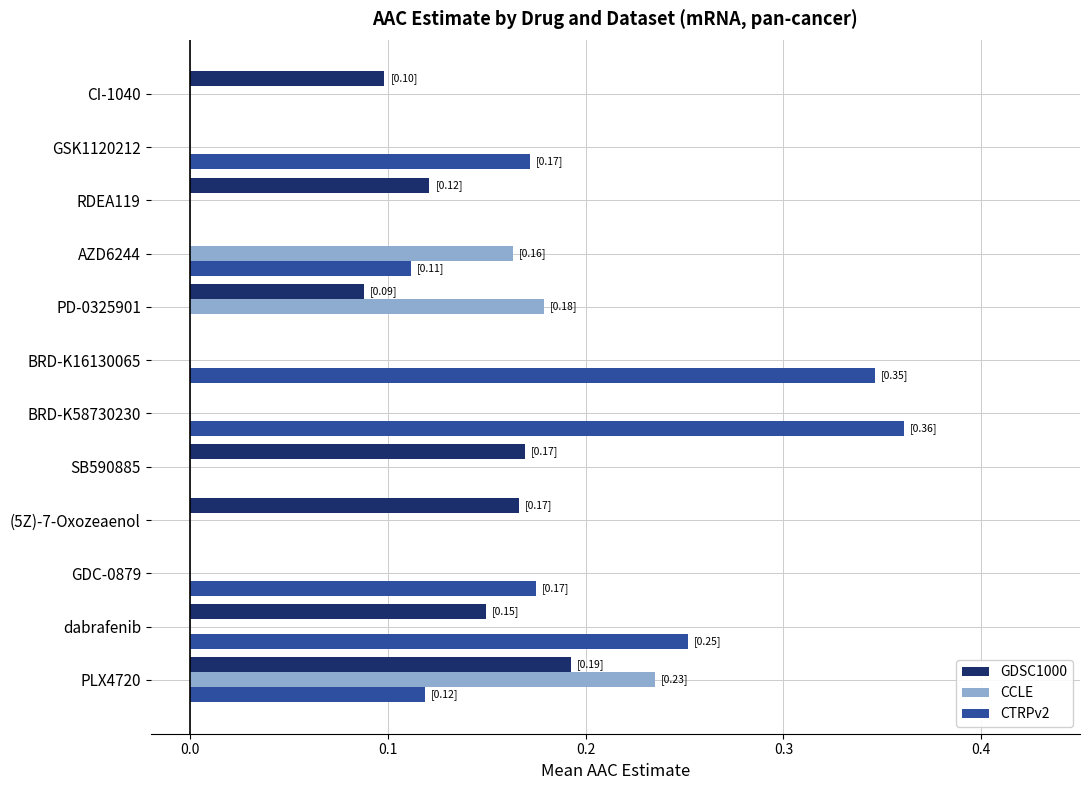

Is the value of GDSC1000 at PLX4720 greater than the value of CCLE at SB590885?

Yes